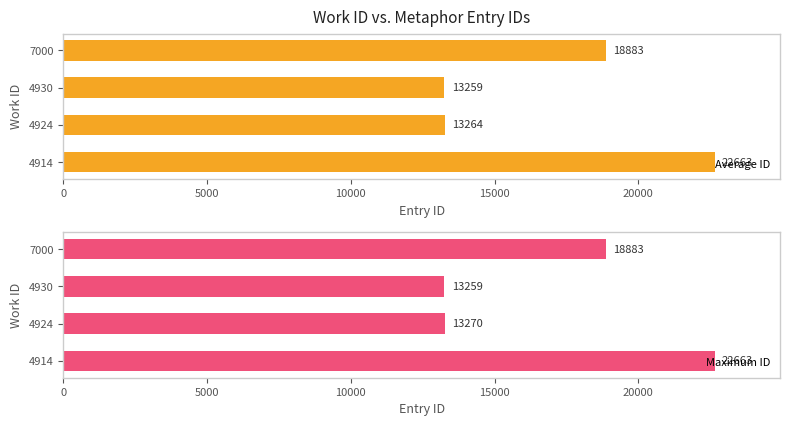

What is the difference between the Average ID values at 7000 and 4924?

5619